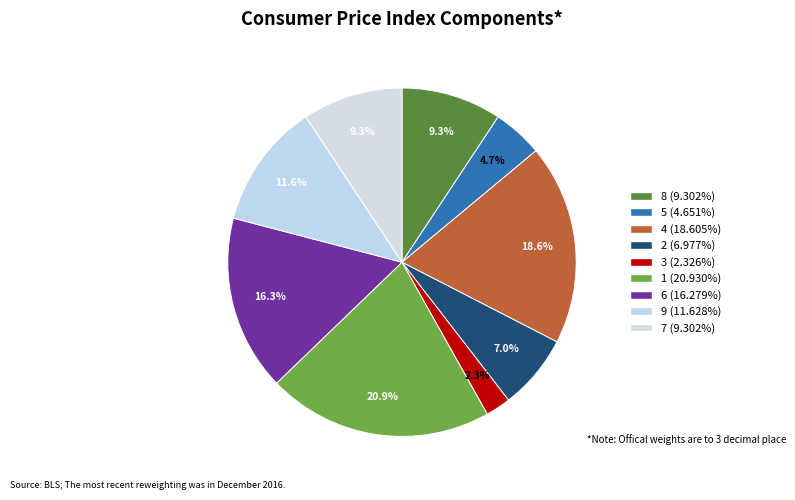

How many slices are in this pie chart?

9